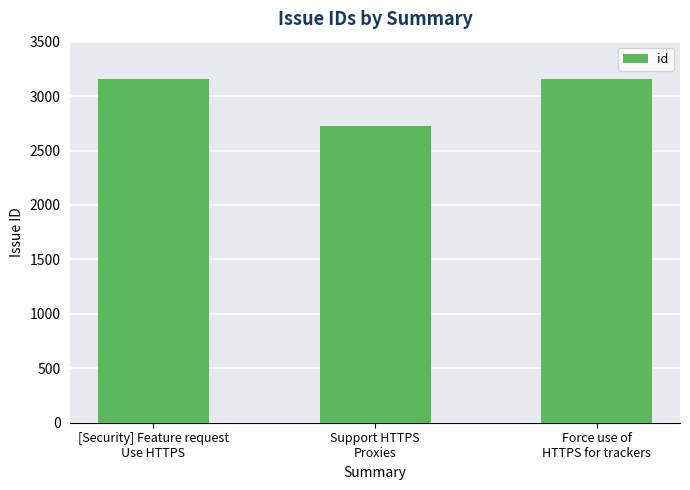

What is the minimum value shown in the chart?

2723